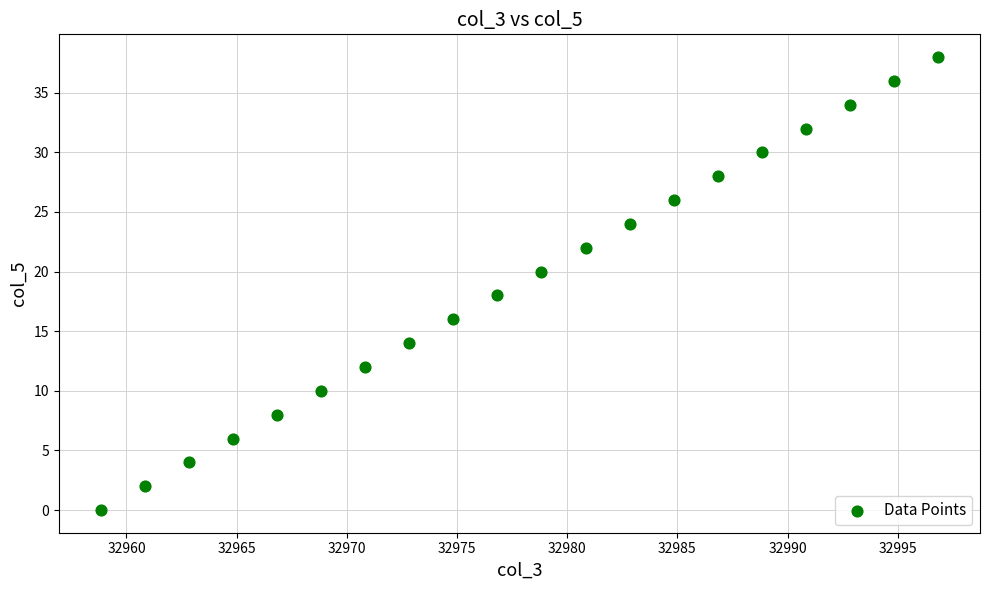

What is the range of Y values (max minus min)?

38.0